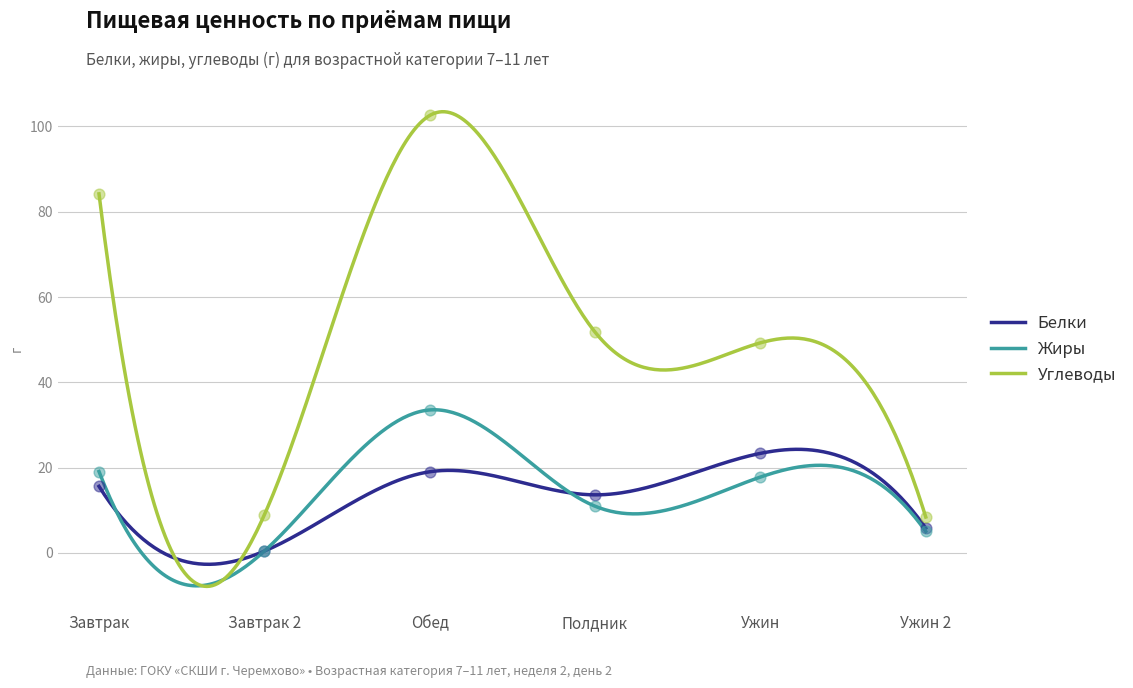

Is the value of Жиры at Обед greater than the value of Углеводы at Завтрак?

No